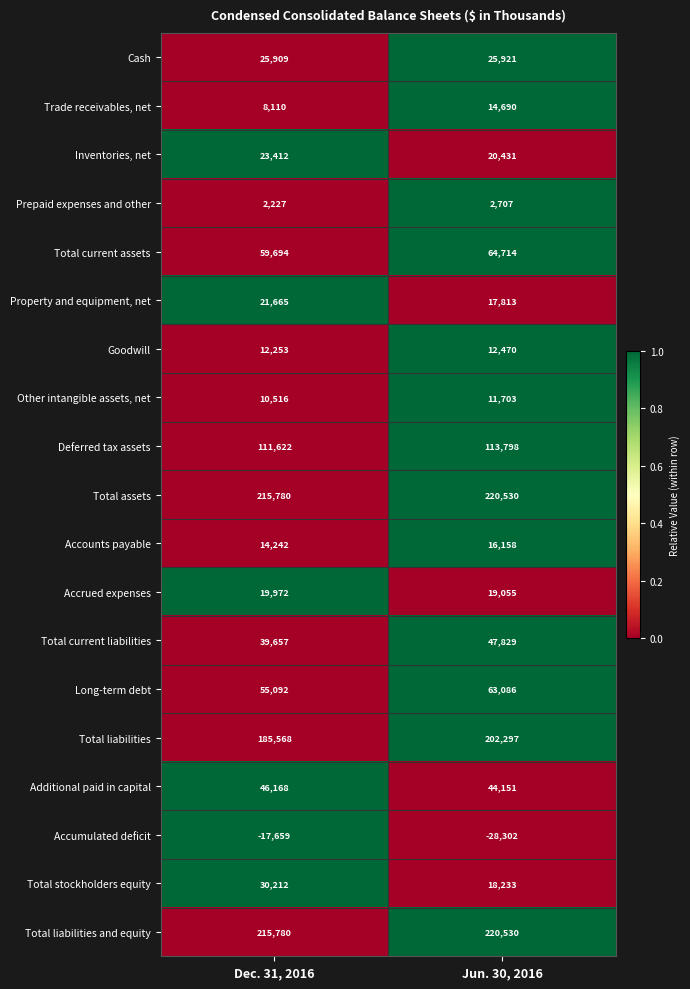

True or false: Long-term debt has a value of 29266 at Dec. 31, 2016.

False